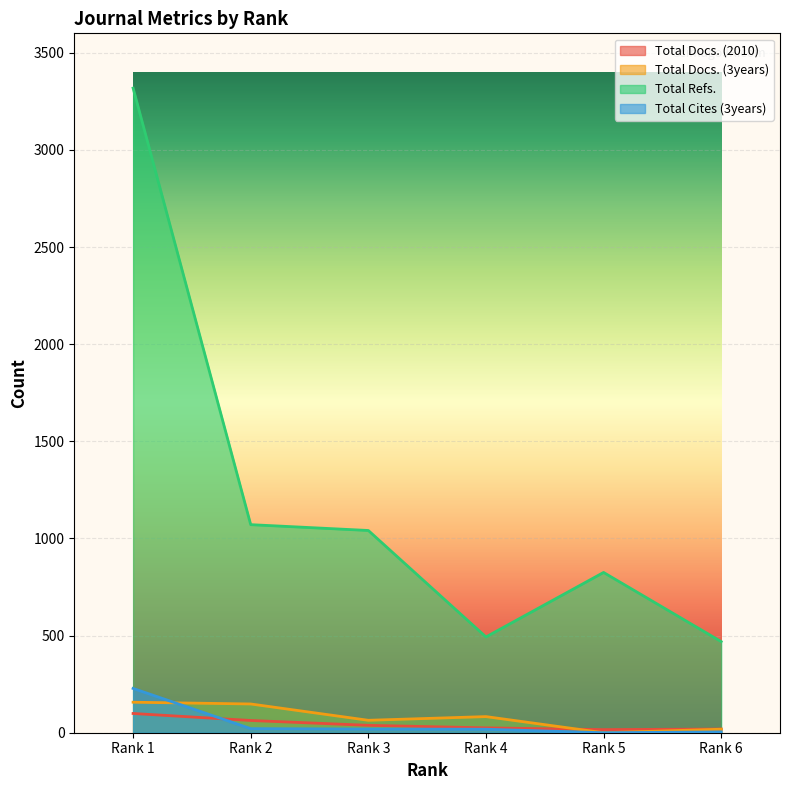

The value of Total Cites (3years) at Rank 4 is 18. True or false?

True